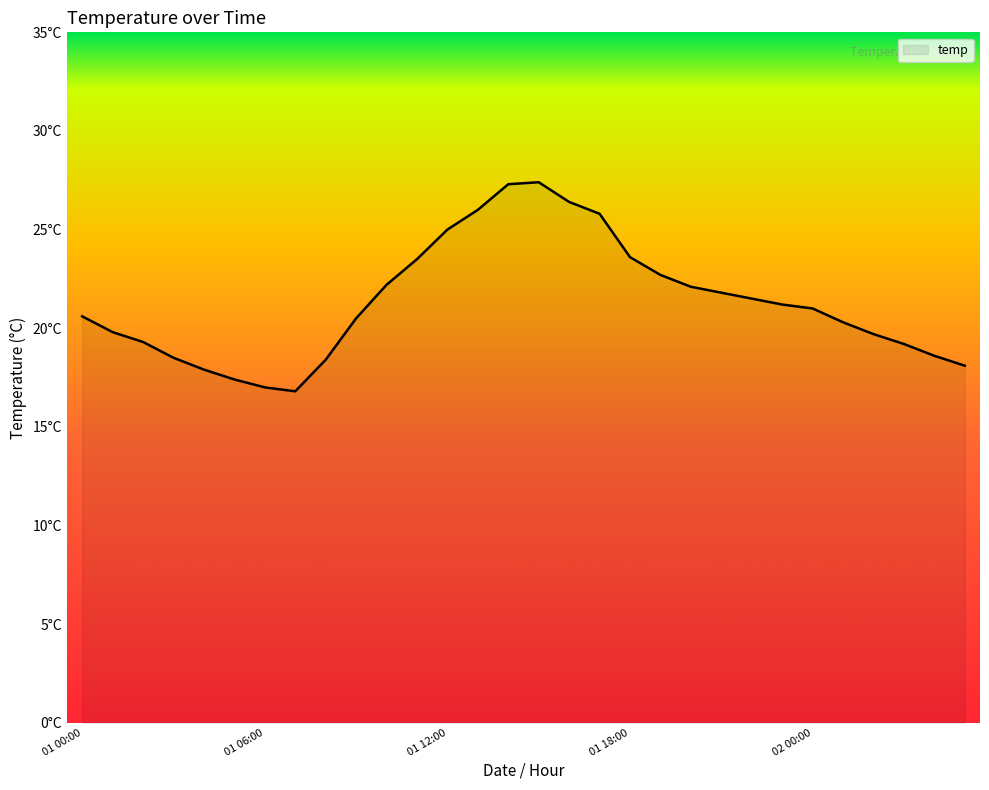

Is this an area chart (filled region under the line)?

Yes